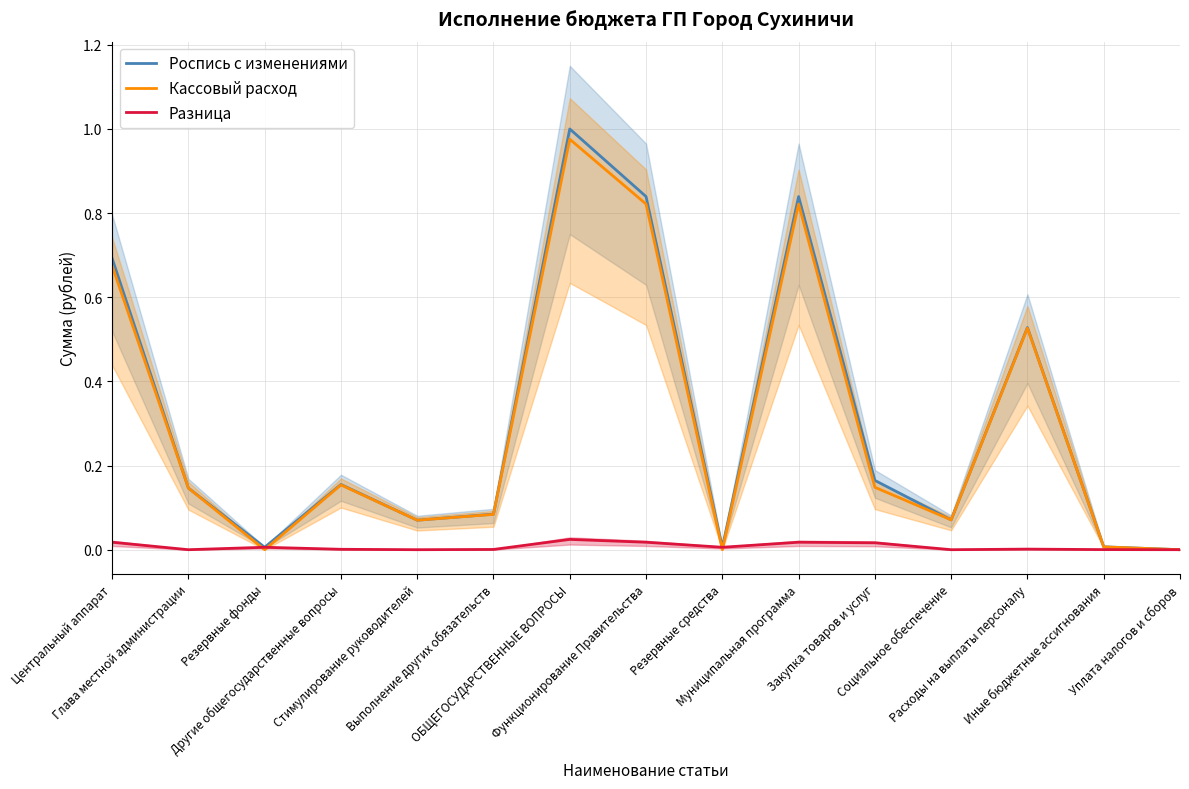

Is the value of Кассовый расход at Стимулирование руководителей greater than the value of Роспись с изменениями at Закупка товаров и услуг?

No